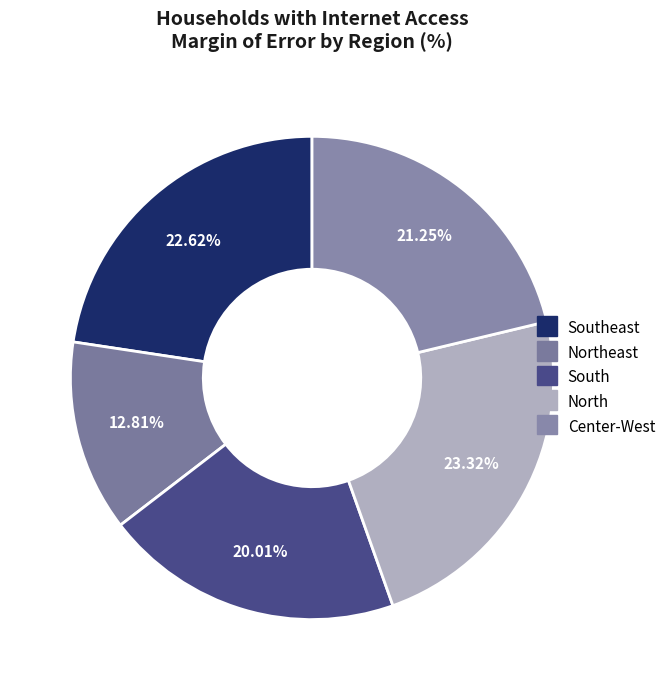

Count the number of slices in the pie.

5